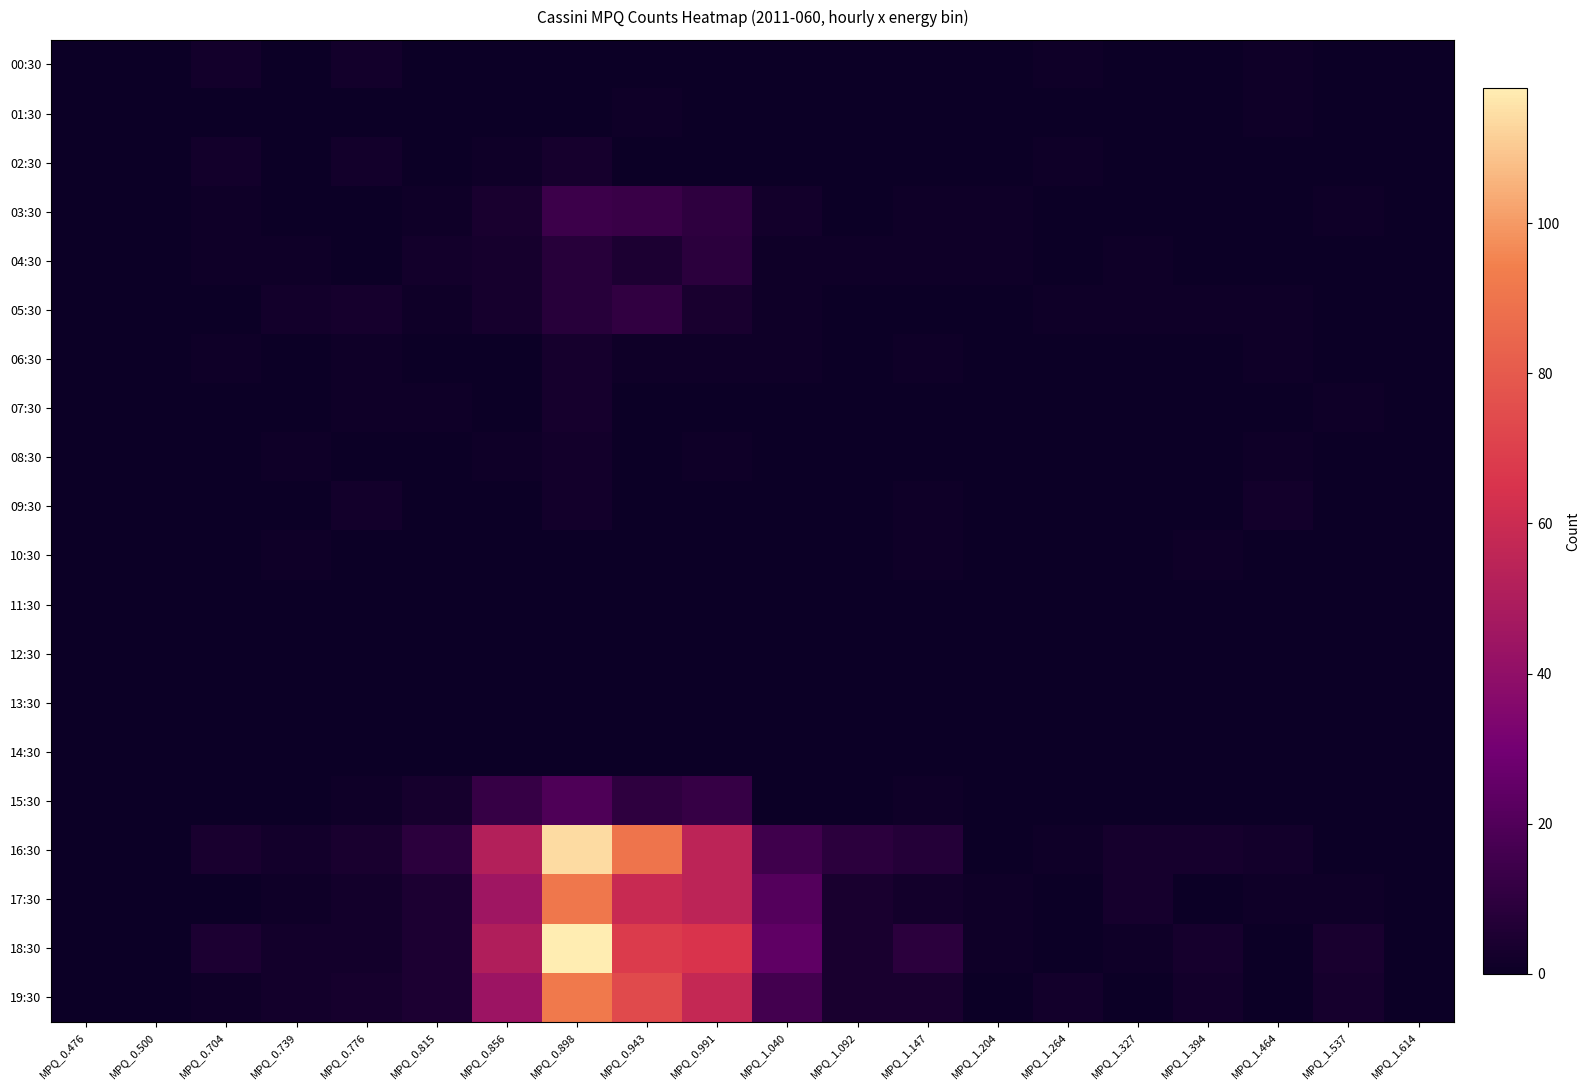

Reading right to left, list all the values displayed in this chart.

00:30: MPQ_1.614=0	MPQ_1.537=0	MPQ_1.464=1	MPQ_1.394=0	MPQ_1.327=0	MPQ_1.264=1	MPQ_1.204=0	MPQ_1.147=0	MPQ_1.092=0	MPQ_1.040=0	MPQ_0.991=0	MPQ_0.943=0	MPQ_0.898=0	MPQ_0.856=0	MPQ_0.815=0	MPQ_0.776=2	MPQ_0.739=0	MPQ_0.704=2	MPQ_0.500=0	MPQ_0.476=0
01:30: MPQ_1.614=0	MPQ_1.537=0	MPQ_1.464=1	MPQ_1.394=0	MPQ_1.327=0	MPQ_1.264=0	MPQ_1.204=0	MPQ_1.147=0	MPQ_1.092=0	MPQ_1.040=0	MPQ_0.991=0	MPQ_0.943=1	MPQ_0.898=0	MPQ_0.856=0	MPQ_0.815=0	MPQ_0.776=0	MPQ_0.739=0	MPQ_0.704=0	MPQ_0.500=0	MPQ_0.476=0
02:30: MPQ_1.614=0	MPQ_1.537=0	MPQ_1.464=0	MPQ_1.394=0	MPQ_1.327=0	MPQ_1.264=1	MPQ_1.204=0	MPQ_1.147=0	MPQ_1.092=0	MPQ_1.040=0	MPQ_0.991=0	MPQ_0.943=0	MPQ_0.898=3	MPQ_0.856=1	MPQ_0.815=0	MPQ_0.776=2	MPQ_0.739=0	MPQ_0.704=2	MPQ_0.500=0	MPQ_0.476=0
03:30: MPQ_1.614=0	MPQ_1.537=1	MPQ_1.464=0	MPQ_1.394=0	MPQ_1.327=0	MPQ_1.264=0	MPQ_1.204=1	MPQ_1.147=1	MPQ_1.092=0	MPQ_1.040=2	MPQ_0.991=10	MPQ_0.943=13	MPQ_0.898=14	MPQ_0.856=4	MPQ_0.815=1	MPQ_0.776=0	MPQ_0.739=0	MPQ_0.704=1	MPQ_0.500=0	MPQ_0.476=0
04:30: MPQ_1.614=0	MPQ_1.537=0	MPQ_1.464=0	MPQ_1.394=0	MPQ_1.327=1	MPQ_1.264=0	MPQ_1.204=1	MPQ_1.147=1	MPQ_1.092=1	MPQ_1.040=1	MPQ_0.991=9	MPQ_0.943=5	MPQ_0.898=8	MPQ_0.856=3	MPQ_0.815=2	MPQ_0.776=0	MPQ_0.739=1	MPQ_0.704=1	MPQ_0.500=0	MPQ_0.476=0
05:30: MPQ_1.614=0	MPQ_1.537=0	MPQ_1.464=1	MPQ_1.394=1	MPQ_1.327=1	MPQ_1.264=1	MPQ_1.204=0	MPQ_1.147=0	MPQ_1.092=0	MPQ_1.040=1	MPQ_0.991=4	MPQ_0.943=11	MPQ_0.898=8	MPQ_0.856=3	MPQ_0.815=1	MPQ_0.776=3	MPQ_0.739=2	MPQ_0.704=0	MPQ_0.500=0	MPQ_0.476=0
06:30: MPQ_1.614=0	MPQ_1.537=0	MPQ_1.464=1	MPQ_1.394=0	MPQ_1.327=0	MPQ_1.264=0	MPQ_1.204=0	MPQ_1.147=1	MPQ_1.092=0	MPQ_1.040=1	MPQ_0.991=1	MPQ_0.943=1	MPQ_0.898=3	MPQ_0.856=0	MPQ_0.815=0	MPQ_0.776=1	MPQ_0.739=0	MPQ_0.704=1	MPQ_0.500=0	MPQ_0.476=0
07:30: MPQ_1.614=0	MPQ_1.537=1	MPQ_1.464=0	MPQ_1.394=0	MPQ_1.327=0	MPQ_1.264=0	MPQ_1.204=0	MPQ_1.147=0	MPQ_1.092=0	MPQ_1.040=0	MPQ_0.991=0	MPQ_0.943=0	MPQ_0.898=3	MPQ_0.856=0	MPQ_0.815=1	MPQ_0.776=1	MPQ_0.739=0	MPQ_0.704=0	MPQ_0.500=0	MPQ_0.476=0
08:30: MPQ_1.614=0	MPQ_1.537=0	MPQ_1.464=1	MPQ_1.394=0	MPQ_1.327=0	MPQ_1.264=0	MPQ_1.204=0	MPQ_1.147=0	MPQ_1.092=0	MPQ_1.040=0	MPQ_0.991=1	MPQ_0.943=0	MPQ_0.898=2	MPQ_0.856=1	MPQ_0.815=0	MPQ_0.776=0	MPQ_0.739=1	MPQ_0.704=0	MPQ_0.500=0	MPQ_0.476=0
09:30: MPQ_1.614=0	MPQ_1.537=0	MPQ_1.464=2	MPQ_1.394=0	MPQ_1.327=0	MPQ_1.264=0	MPQ_1.204=0	MPQ_1.147=1	MPQ_1.092=0	MPQ_1.040=0	MPQ_0.991=0	MPQ_0.943=0	MPQ_0.898=2	MPQ_0.856=0	MPQ_0.815=0	MPQ_0.776=2	MPQ_0.739=0	MPQ_0.704=0	MPQ_0.500=0	MPQ_0.476=0
10:30: MPQ_1.614=0	MPQ_1.537=0	MPQ_1.464=0	MPQ_1.394=1	MPQ_1.327=0	MPQ_1.264=0	MPQ_1.204=0	MPQ_1.147=1	MPQ_1.092=0	MPQ_1.040=0	MPQ_0.991=0	MPQ_0.943=0	MPQ_0.898=0	MPQ_0.856=0	MPQ_0.815=0	MPQ_0.776=0	MPQ_0.739=1	MPQ_0.704=0	MPQ_0.500=0	MPQ_0.476=0
11:30: MPQ_1.614=0	MPQ_1.537=0	MPQ_1.464=0	MPQ_1.394=0	MPQ_1.327=0	MPQ_1.264=0	MPQ_1.204=0	MPQ_1.147=0	MPQ_1.092=0	MPQ_1.040=0	MPQ_0.991=0	MPQ_0.943=0	MPQ_0.898=0	MPQ_0.856=0	MPQ_0.815=0	MPQ_0.776=0	MPQ_0.739=0	MPQ_0.704=0	MPQ_0.500=0	MPQ_0.476=0
12:30: MPQ_1.614=0	MPQ_1.537=0	MPQ_1.464=0	MPQ_1.394=0	MPQ_1.327=0	MPQ_1.264=0	MPQ_1.204=0	MPQ_1.147=0	MPQ_1.092=0	MPQ_1.040=0	MPQ_0.991=0	MPQ_0.943=0	MPQ_0.898=0	MPQ_0.856=0	MPQ_0.815=0	MPQ_0.776=0	MPQ_0.739=0	MPQ_0.704=0	MPQ_0.500=0	MPQ_0.476=0
13:30: MPQ_1.614=0	MPQ_1.537=0	MPQ_1.464=0	MPQ_1.394=0	MPQ_1.327=0	MPQ_1.264=0	MPQ_1.204=0	MPQ_1.147=0	MPQ_1.092=0	MPQ_1.040=0	MPQ_0.991=0	MPQ_0.943=0	MPQ_0.898=0	MPQ_0.856=0	MPQ_0.815=0	MPQ_0.776=0	MPQ_0.739=0	MPQ_0.704=0	MPQ_0.500=0	MPQ_0.476=0
14:30: MPQ_1.614=0	MPQ_1.537=0	MPQ_1.464=0	MPQ_1.394=0	MPQ_1.327=0	MPQ_1.264=0	MPQ_1.204=0	MPQ_1.147=0	MPQ_1.092=0	MPQ_1.040=0	MPQ_0.991=0	MPQ_0.943=0	MPQ_0.898=0	MPQ_0.856=0	MPQ_0.815=0	MPQ_0.776=0	MPQ_0.739=0	MPQ_0.704=0	MPQ_0.500=0	MPQ_0.476=0
15:30: MPQ_1.614=0	MPQ_1.537=0	MPQ_1.464=0	MPQ_1.394=0	MPQ_1.327=0	MPQ_1.264=0	MPQ_1.204=0	MPQ_1.147=1	MPQ_1.092=0	MPQ_1.040=0	MPQ_0.991=12	MPQ_0.943=10	MPQ_0.898=19	MPQ_0.856=12	MPQ_0.815=3	MPQ_0.776=1	MPQ_0.739=0	MPQ_0.704=0	MPQ_0.500=0	MPQ_0.476=0
16:30: MPQ_1.614=0	MPQ_1.537=0	MPQ_1.464=2	MPQ_1.394=3	MPQ_1.327=3	MPQ_1.264=1	MPQ_1.204=0	MPQ_1.147=7	MPQ_1.092=9	MPQ_1.040=15	MPQ_0.991=55	MPQ_0.943=90	MPQ_0.898=114	MPQ_0.856=52	MPQ_0.815=9	MPQ_0.776=4	MPQ_0.739=2	MPQ_0.704=4	MPQ_0.500=0	MPQ_0.476=0
17:30: MPQ_1.614=0	MPQ_1.537=1	MPQ_1.464=1	MPQ_1.394=0	MPQ_1.327=3	MPQ_1.264=0	MPQ_1.204=1	MPQ_1.147=2	MPQ_1.092=4	MPQ_1.040=21	MPQ_0.991=55	MPQ_0.943=59	MPQ_0.898=91	MPQ_0.856=45	MPQ_0.815=5	MPQ_0.776=2	MPQ_0.739=1	MPQ_0.704=0	MPQ_0.500=0	MPQ_0.476=0
18:30: MPQ_1.614=0	MPQ_1.537=4	MPQ_1.464=0	MPQ_1.394=3	MPQ_1.327=1	MPQ_1.264=0	MPQ_1.204=1	MPQ_1.147=9	MPQ_1.092=4	MPQ_1.040=24	MPQ_0.991=65	MPQ_0.943=68	MPQ_0.898=118	MPQ_0.856=51	MPQ_0.815=5	MPQ_0.776=2	MPQ_0.739=2	MPQ_0.704=5	MPQ_0.500=0	MPQ_0.476=0
19:30: MPQ_1.614=0	MPQ_1.537=3	MPQ_1.464=0	MPQ_1.394=2	MPQ_1.327=0	MPQ_1.264=2	MPQ_1.204=0	MPQ_1.147=4	MPQ_1.092=4	MPQ_1.040=16	MPQ_0.991=58	MPQ_0.943=74	MPQ_0.898=92	MPQ_0.856=44	MPQ_0.815=5	MPQ_0.776=3	MPQ_0.739=2	MPQ_0.704=1	MPQ_0.500=0	MPQ_0.476=0